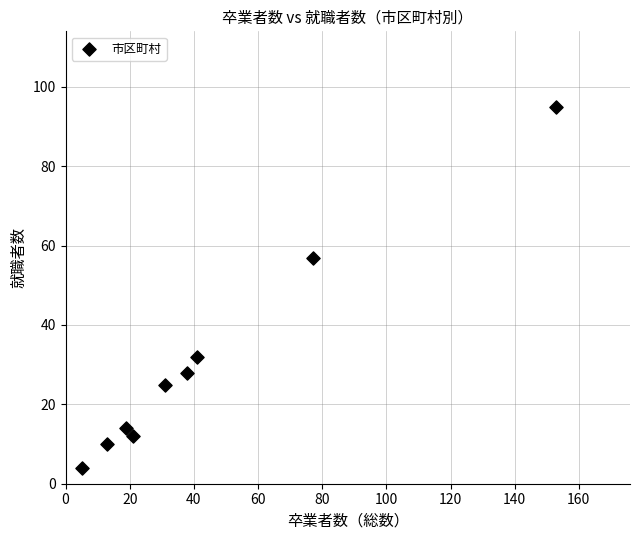

What is the range of X values (max minus min)?

148